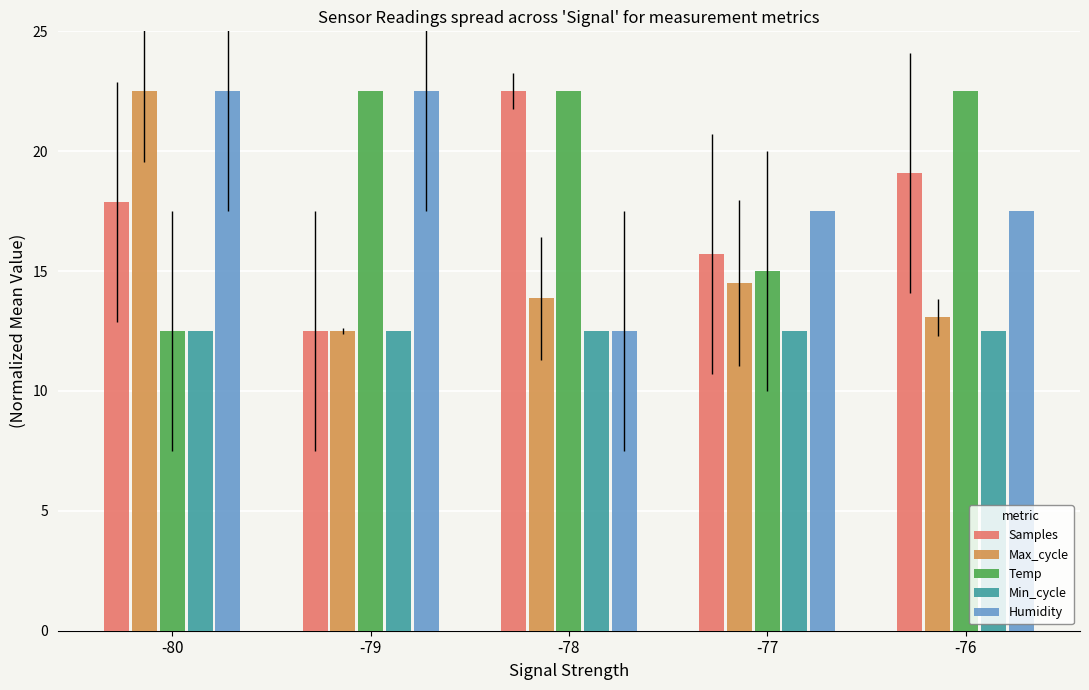

What is the lowest value of the Max_cycle series?

12.5